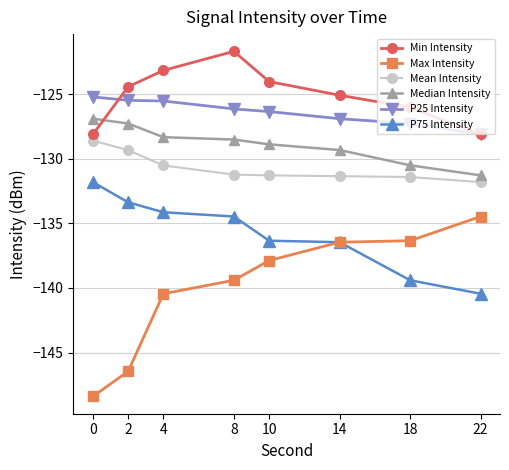

List the series in order of their peak value, lowest first.

Max Intensity, P75 Intensity, Mean Intensity, Median Intensity, P25 Intensity, Min Intensity